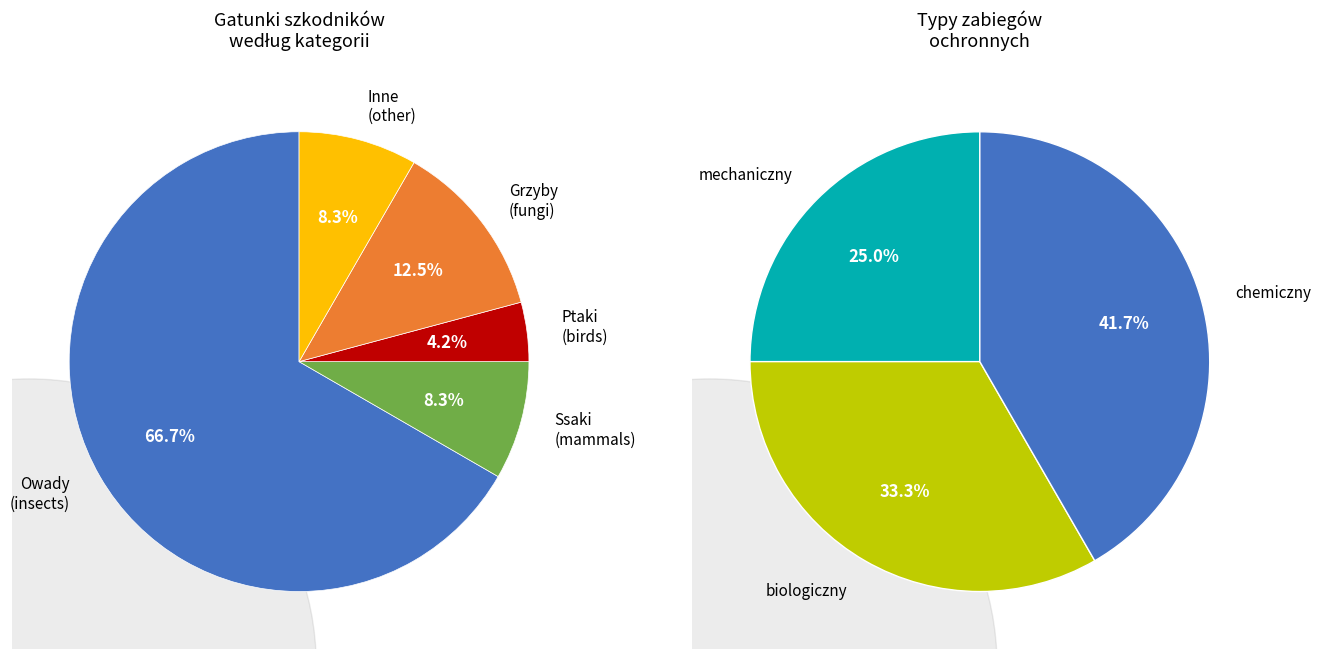

True or false: chemiczny accounts for 10% of the total.

False